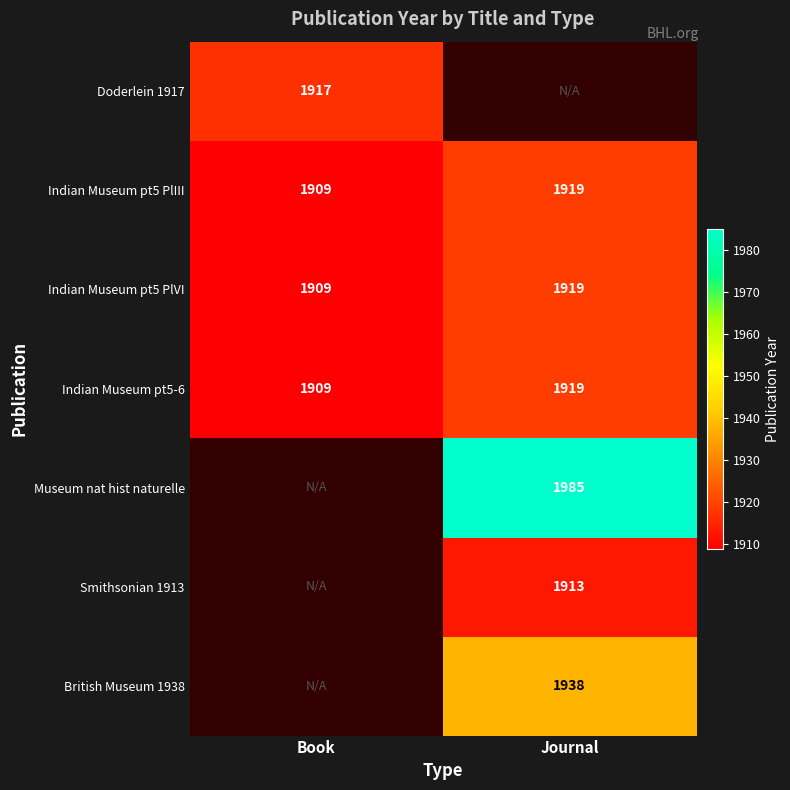

The value of Indian Museum pt5 PlVI at Book is 2918. True or false?

False